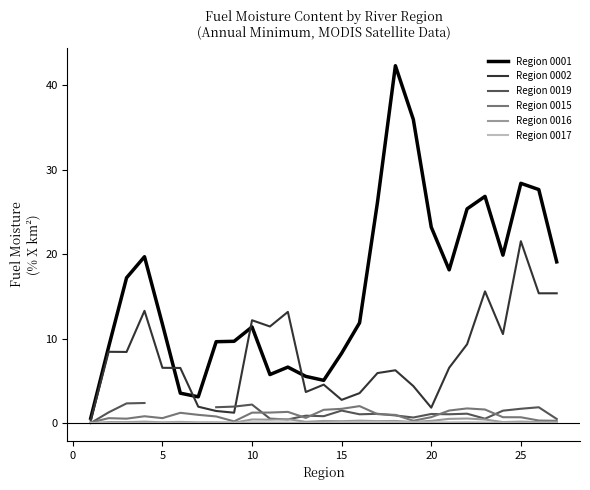

How many data points in Region 0001 are above 11?

16